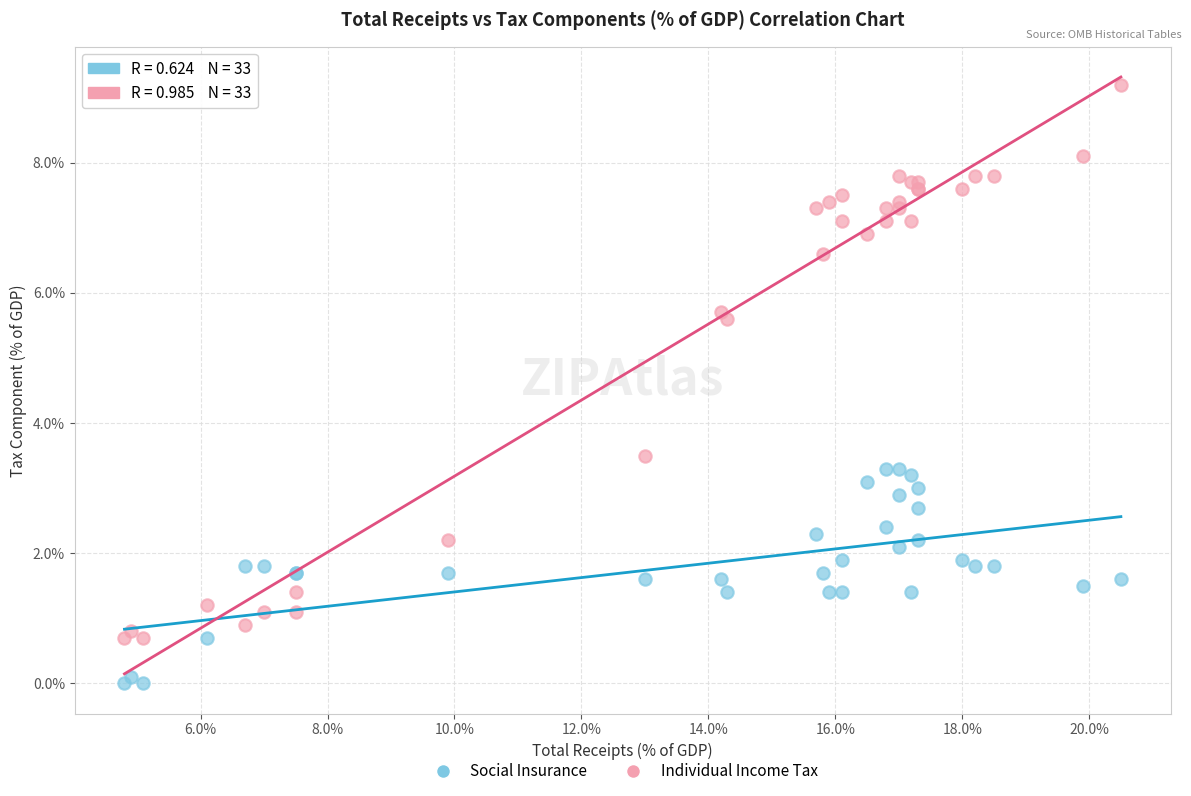

Which series reaches the minimum Y coordinate?

Social Insurance